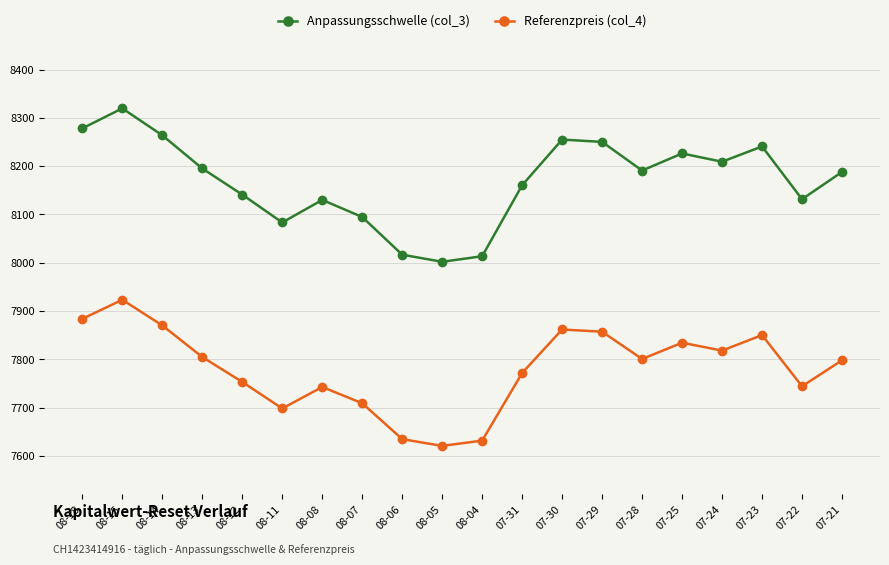

What is the difference between the highest and lowest values at 07-31?

388.6